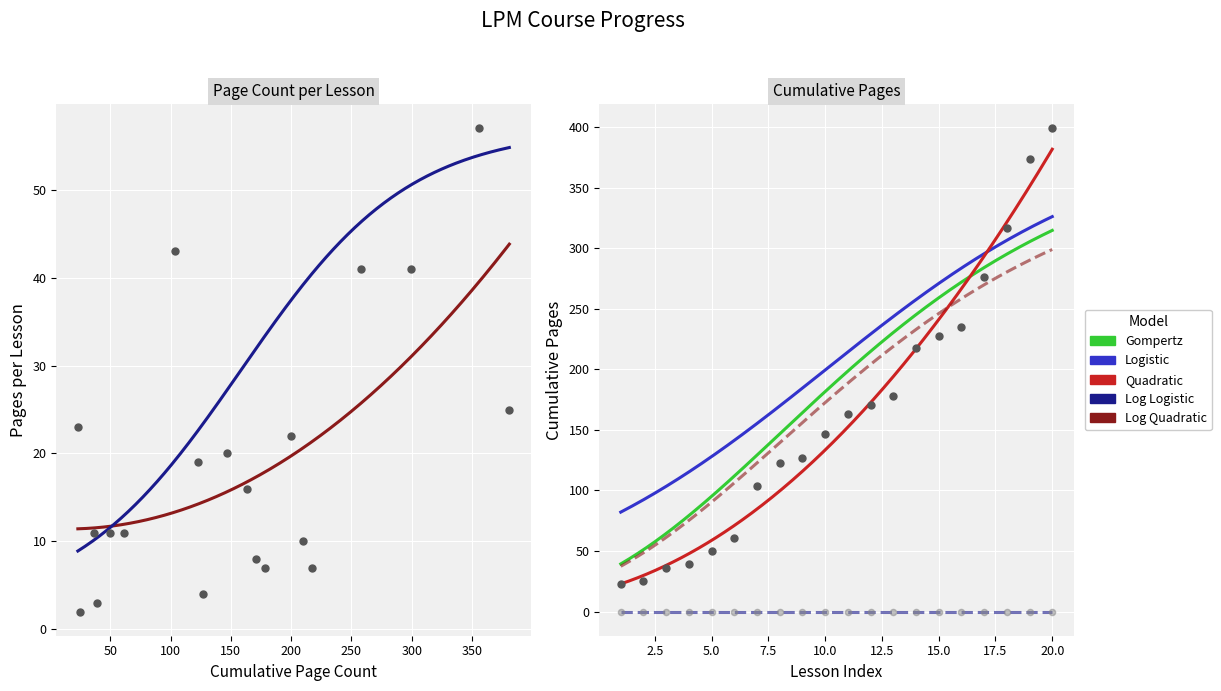

Is the value of Page Count at 123 greater than the value of Proj Pace at 374?

No